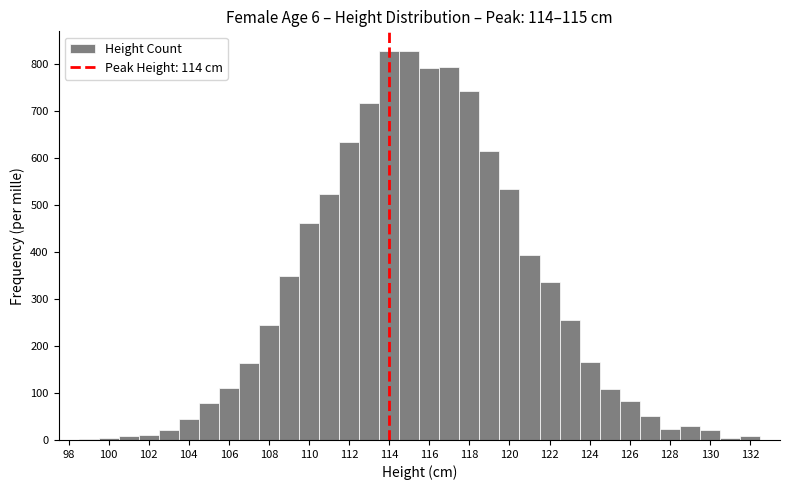

How tall is the bar that spans 127.5 to 128.5 on the x-axis? Neither the bar edges nor the heights are printed on the chart, so give them approximately, as read against the axes.

20